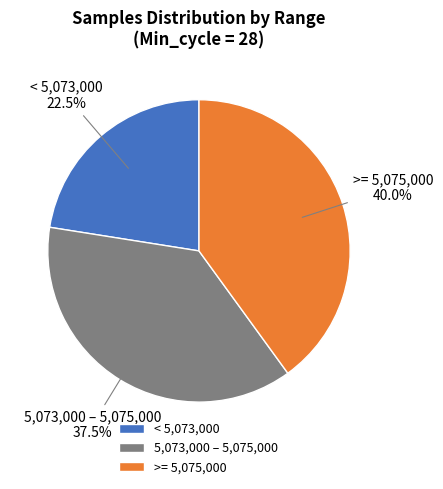

What is the ratio of the value at < 5,073,000 to the value at 5,073,000 – 5,075,000?

0.6